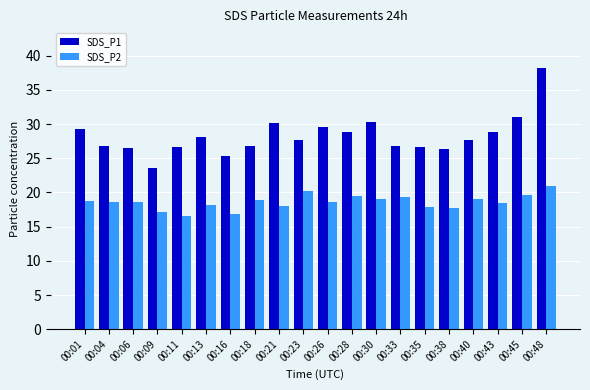

What value does the SDS_P1 series have at 00:26?

29.6